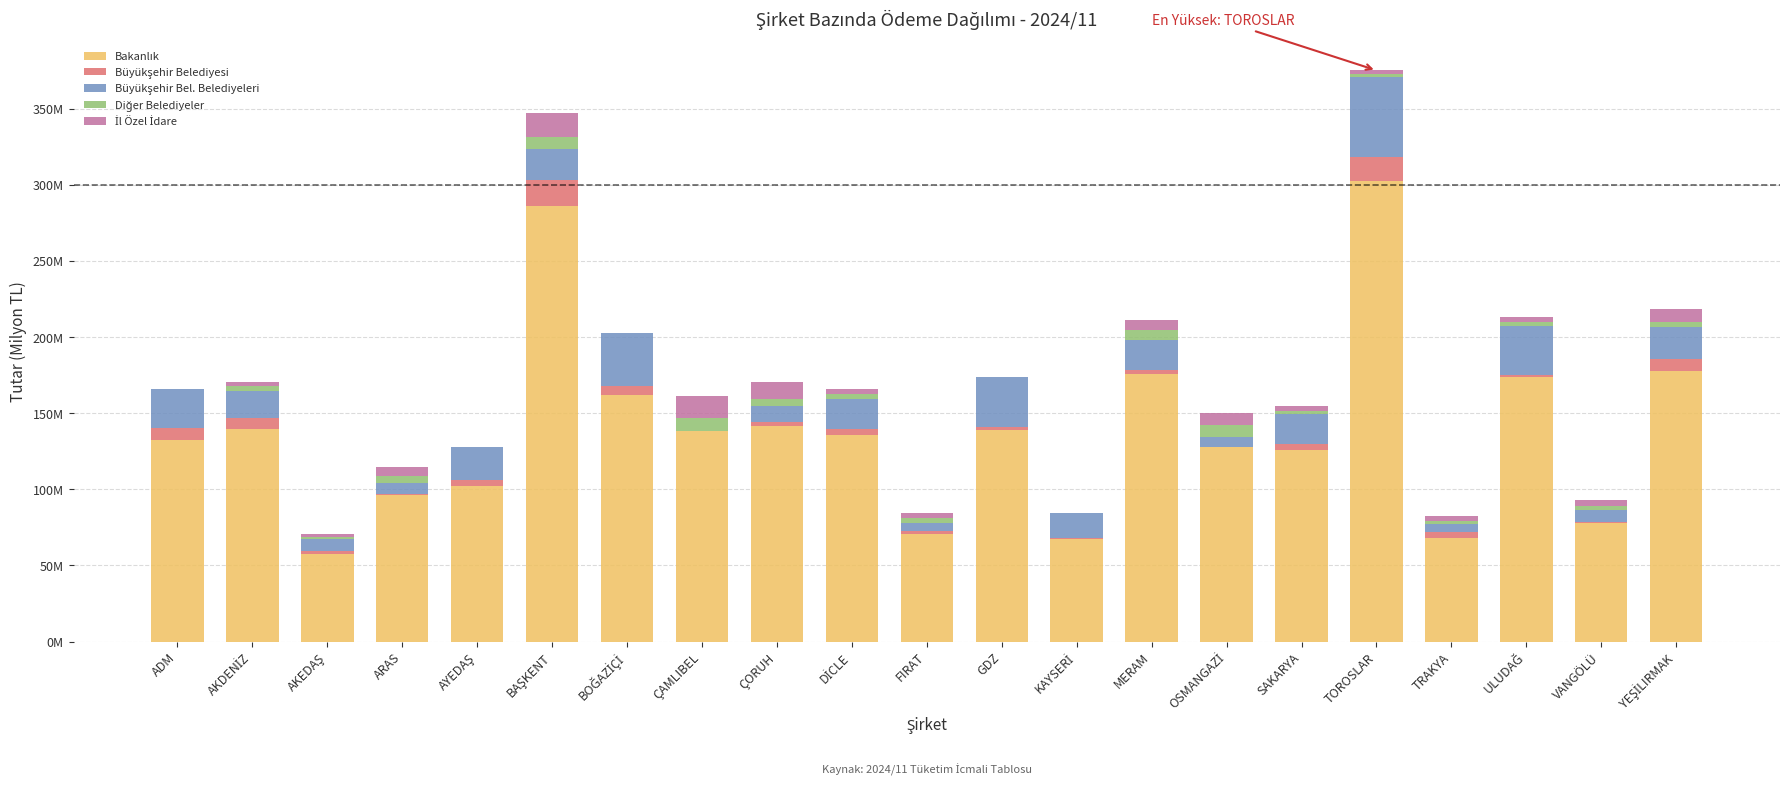

Are the bars grouped side by side (vs. stacked)?

No